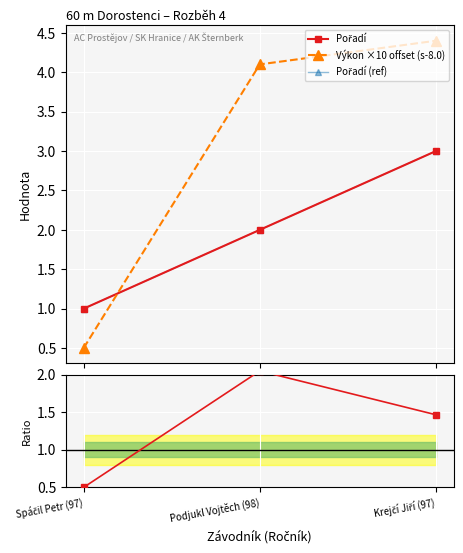

True or false: Výkon ×10 offset (s-8.0) has a value of 0.5 at Spáčil Petr (97).

True